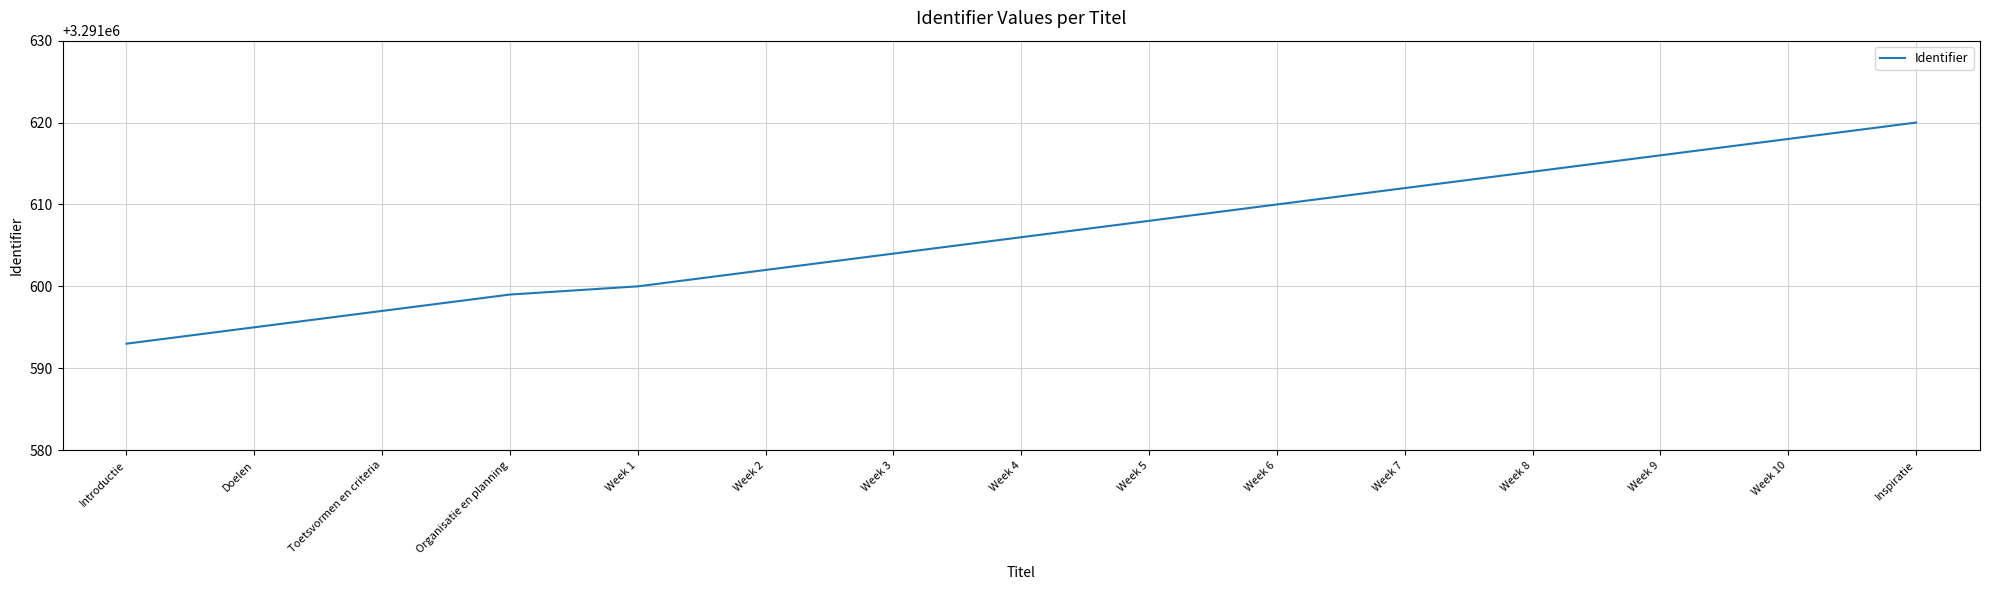

True or false: the data shows 3291604 at Week 3.

True